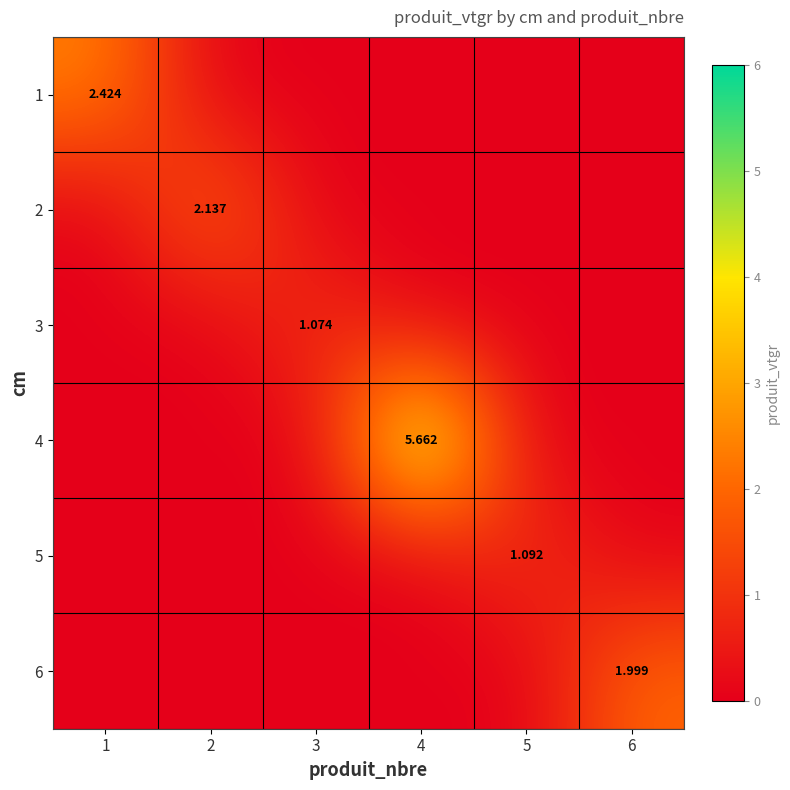

Rank the series at 4 from lowest to highest value.

1, 2, 3, 5, 6, 4